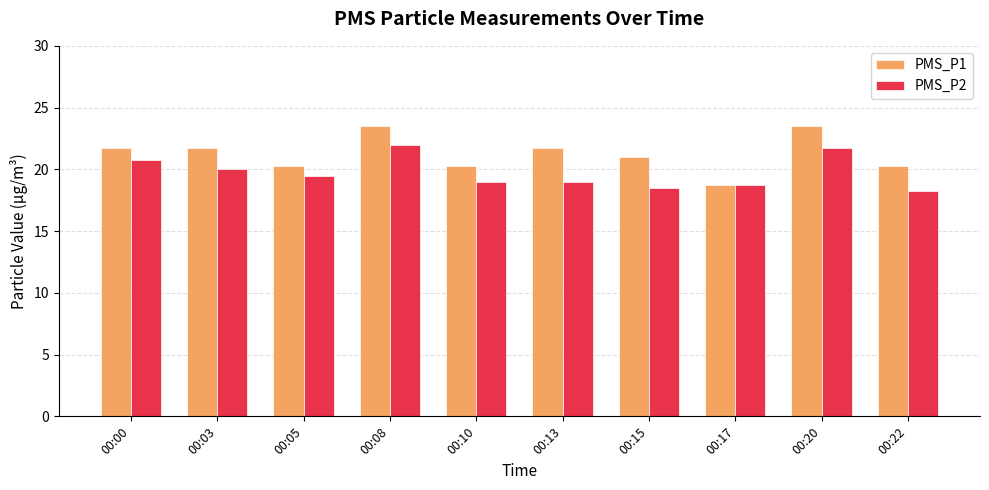

The PMS_P2 series shows 10.3 at 00:03. True or false?

False